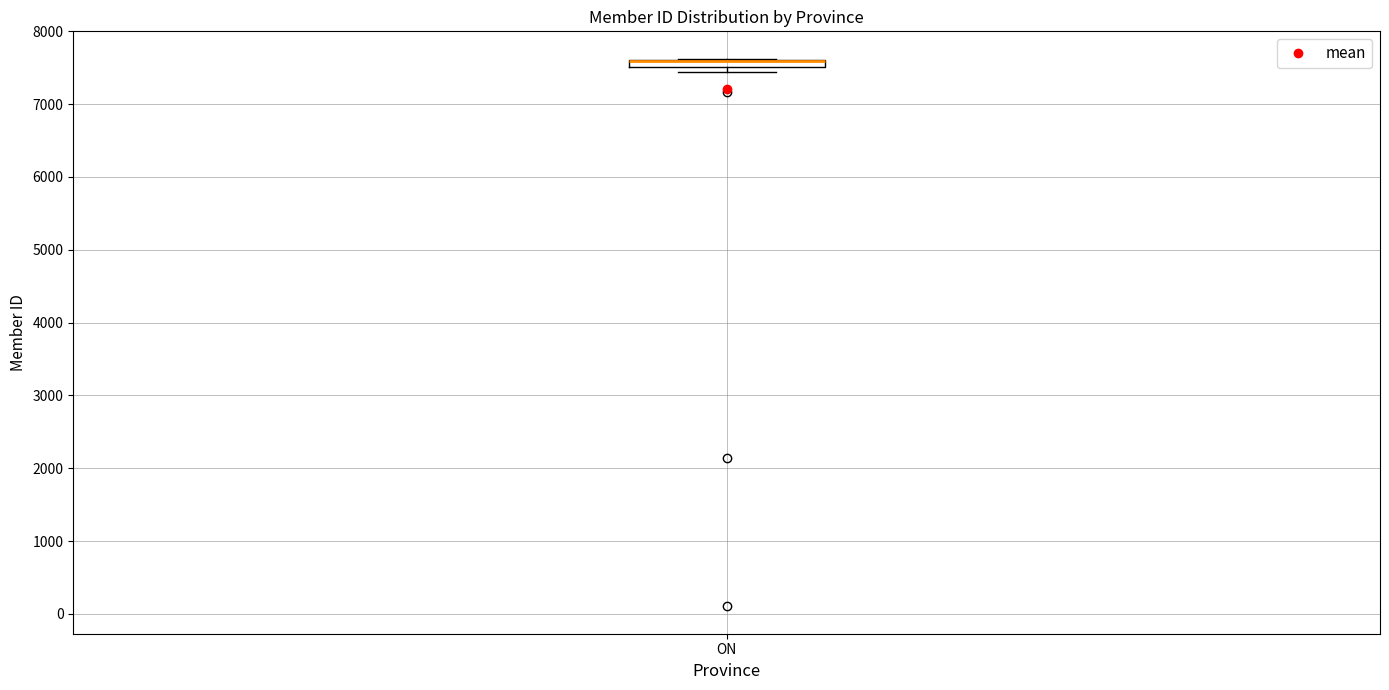

Where is the upper edge of the box for ON on the y-axis? The values are not printed on the chart, so give them approximately, as read against the axis.

7600